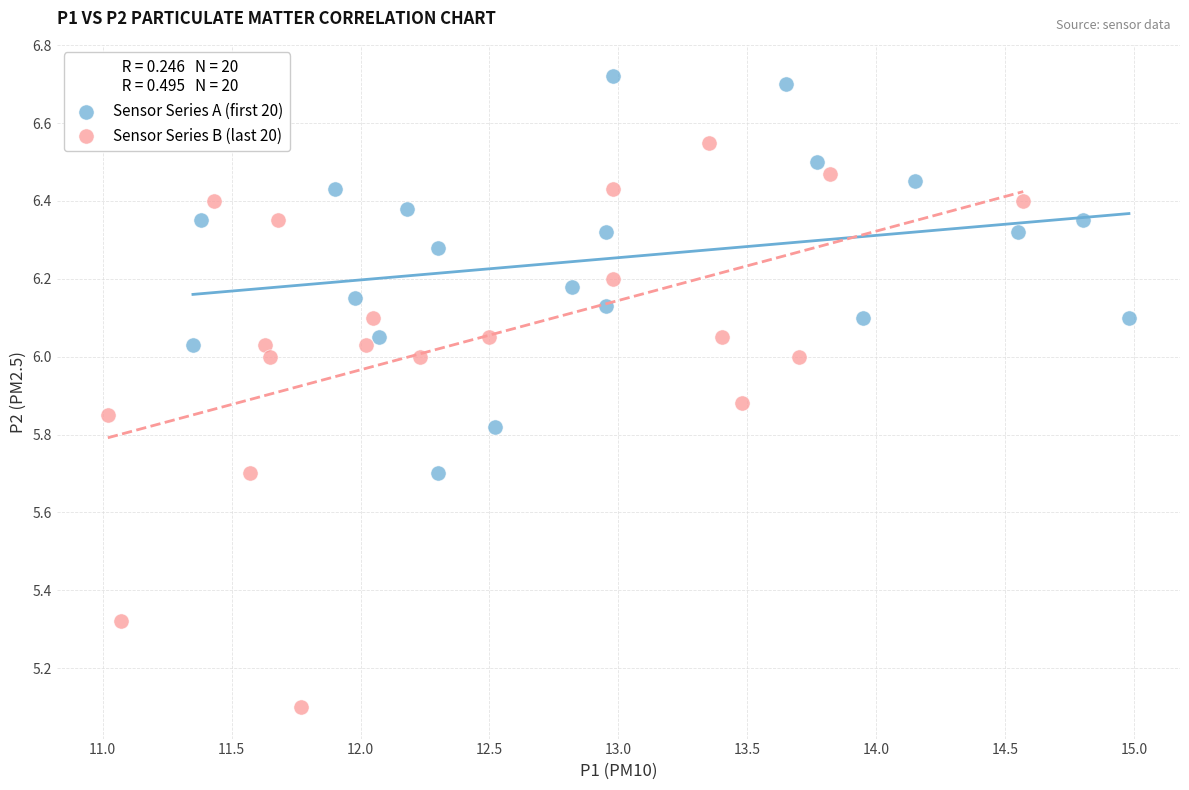

Which series has the widest spread of Y values?

Sensor Series B (last 20)